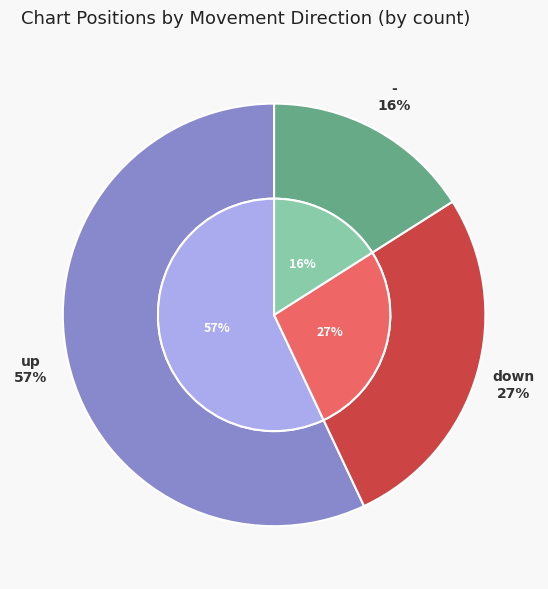

To the nearest percent, what percentage of the pie is down?

27%